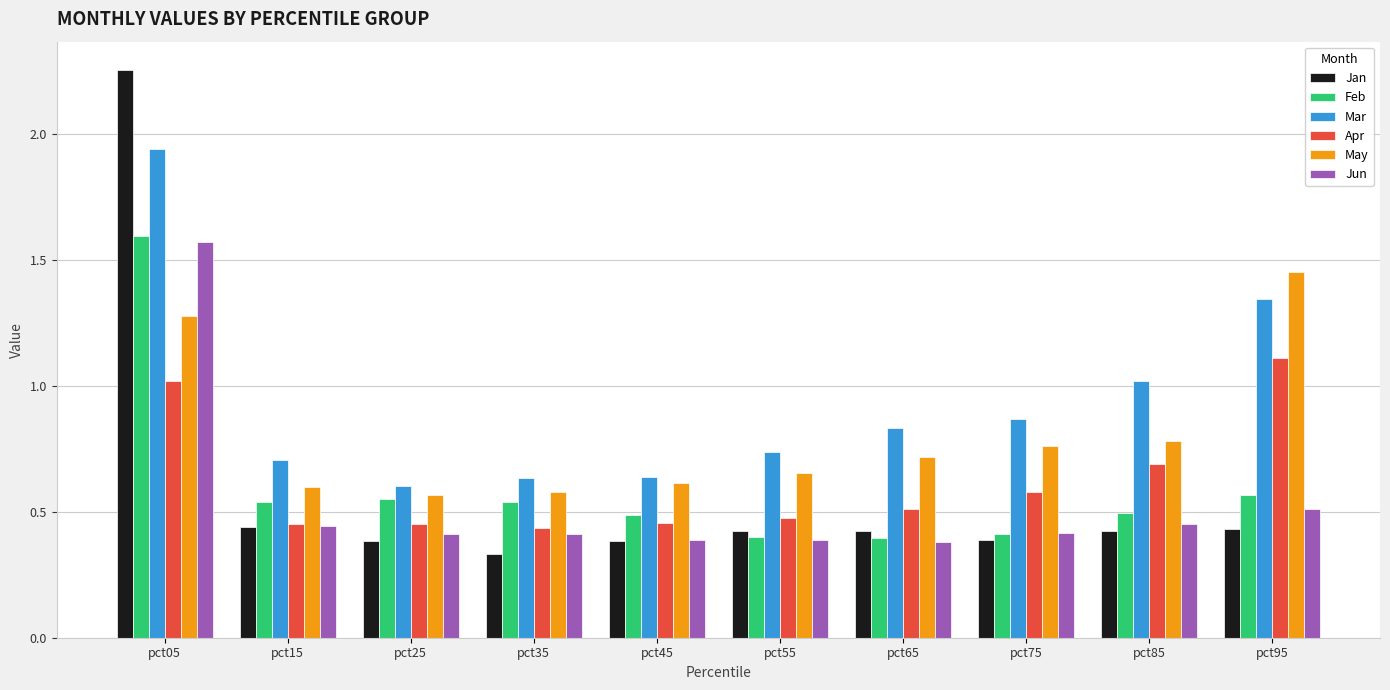

What is the difference between the maximum and minimum values in the Jun series?

1.2